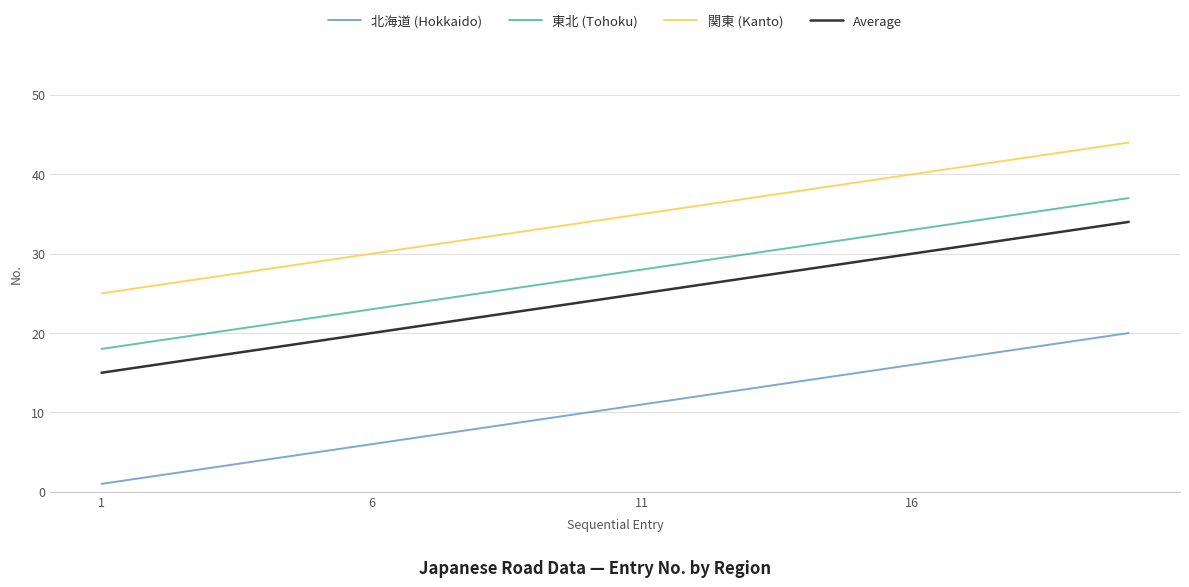

True or false: Average has more than 1 interior local peaks.

False